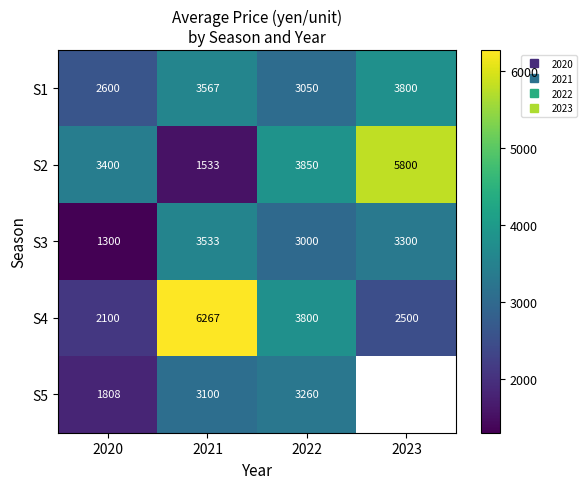

Which category has the highest value across all series?

2021